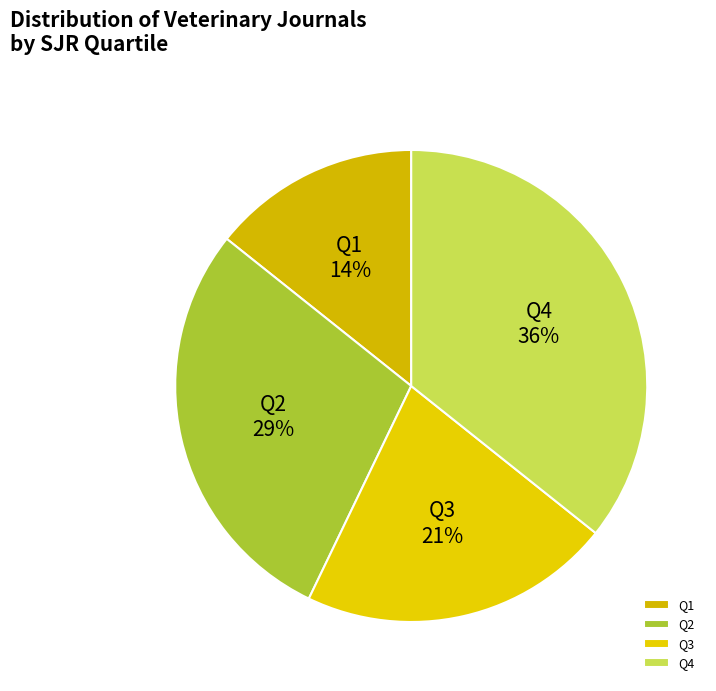

How many segments does this pie chart have?

4